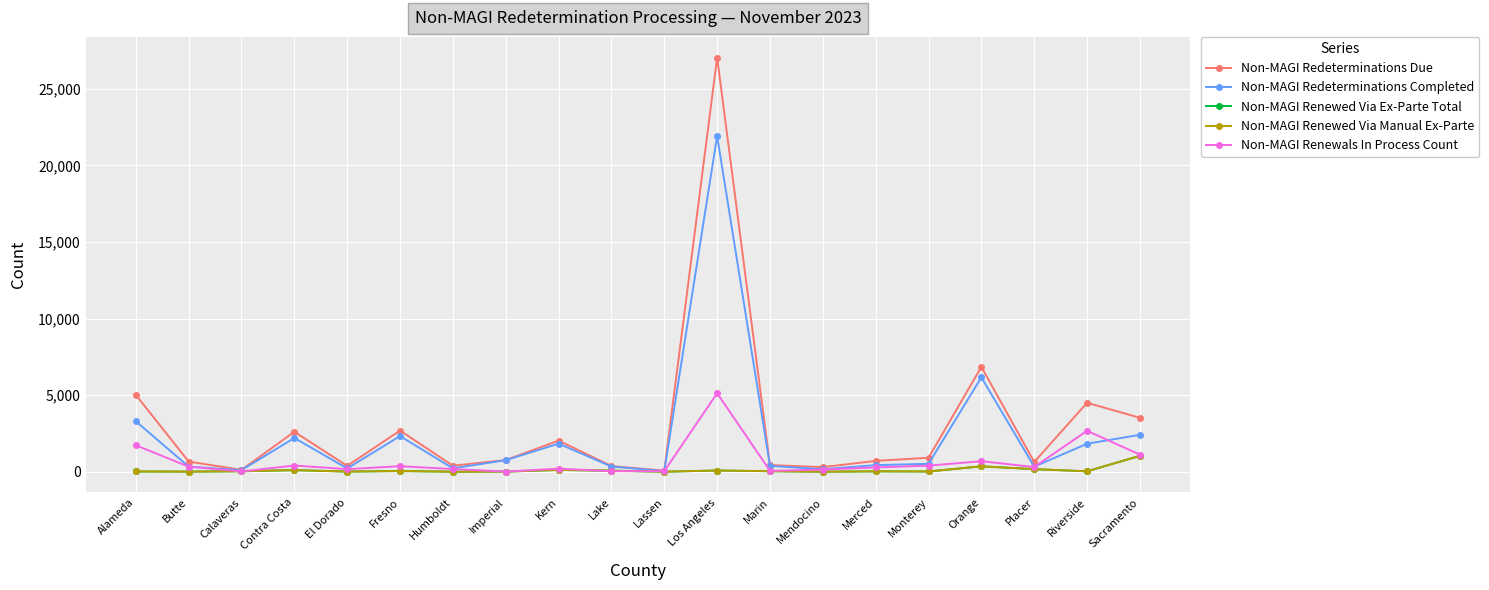

Reading left to right, what are all the values shown in this chart?

Non-MAGI Redeterminations Due: Alameda=5019	Butte=661	Calaveras=118	Contra Costa=2606	El Dorado=379	Fresno=2686	Humboldt=392	Imperial=759	Kern=2030	Lake=367	Lassen=72	Los Angeles=27043	Marin=435	Mendocino=298	Merced=706	Monterey=910	Orange=6846	Placer=634	Riverside=4499	Sacramento=3521
Non-MAGI Redeterminations Completed: Alameda=3293	Butte=332	Calaveras=99	Contra Costa=2204	El Dorado=212	Fresno=2325	Humboldt=220	Imperial=751	Kern=1831	Lake=335	Lassen=35	Los Angeles=21918	Marin=376	Mendocino=163	Merced=428	Monterey=514	Orange=6162	Placer=330	Riverside=1827	Sacramento=2408
Non-MAGI Renewed Via Ex-Parte Total: Alameda=16	Butte=5	Calaveras=29	Contra Costa=103	El Dorado=8	Fresno=43	Humboldt=0	Imperial=7	Kern=116	Lake=66	Lassen=0	Los Angeles=78	Marin=32	Mendocino=0	Merced=24	Monterey=13	Orange=352	Placer=167	Riverside=26	Sacramento=1037
Non-MAGI Renewed Via Manual Ex-Parte: Alameda=16	Butte=5	Calaveras=29	Contra Costa=103	El Dorado=8	Fresno=43	Humboldt=0	Imperial=7	Kern=116	Lake=66	Lassen=0	Los Angeles=78	Marin=32	Mendocino=0	Merced=24	Monterey=13	Orange=352	Placer=167	Riverside=26	Sacramento=1037
Non-MAGI Renewals In Process Count: Alameda=1726	Butte=329	Calaveras=19	Contra Costa=402	El Dorado=167	Fresno=361	Humboldt=172	Imperial=8	Kern=199	Lake=32	Lassen=37	Los Angeles=5125	Marin=59	Mendocino=135	Merced=278	Monterey=396	Orange=684	Placer=304	Riverside=2672	Sacramento=1113